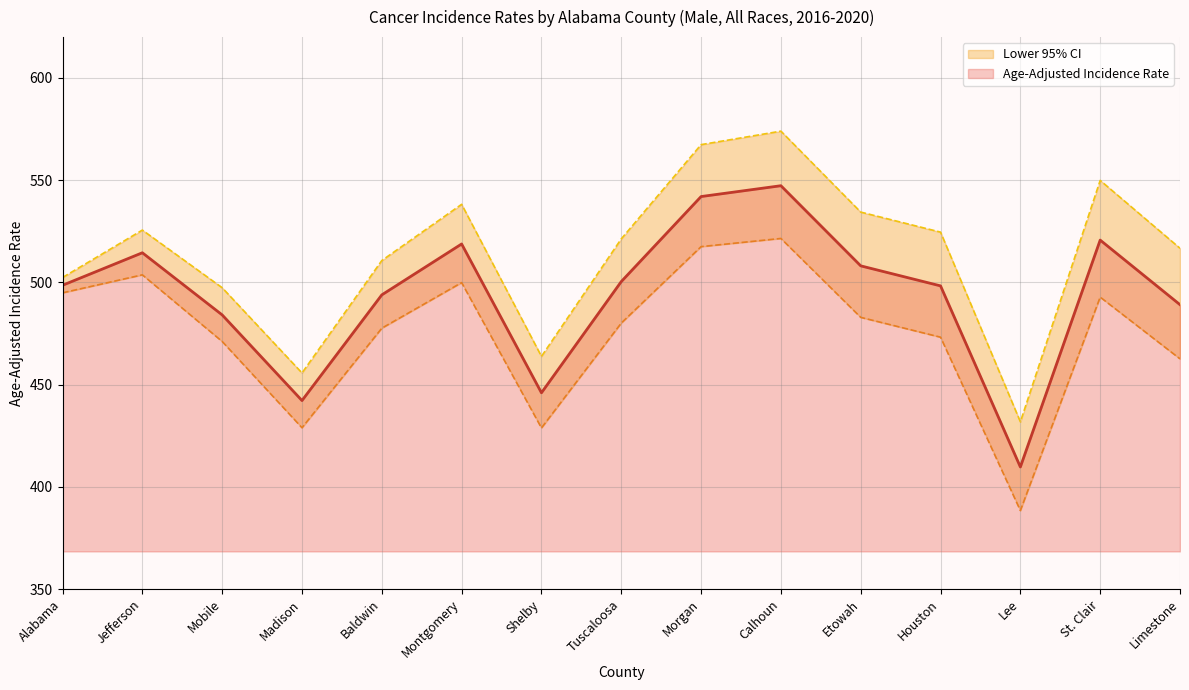

How many lines are shown in the chart?

3